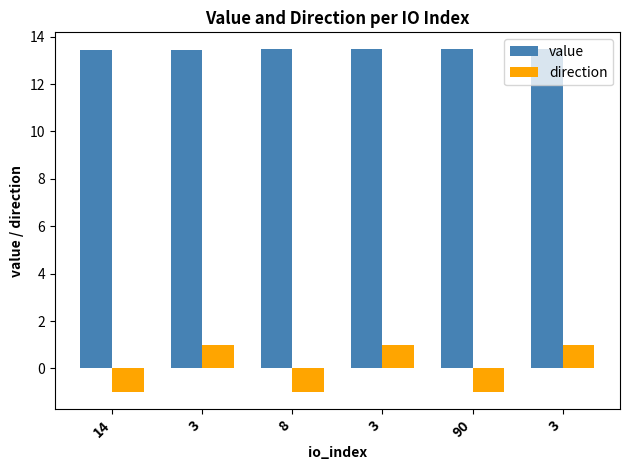

Which series changed the most between 8 and 3?

direction